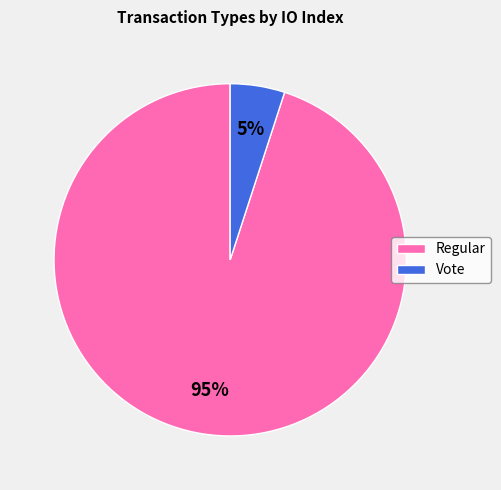

Do Vote and Regular together represent more than half of the pie?

Yes